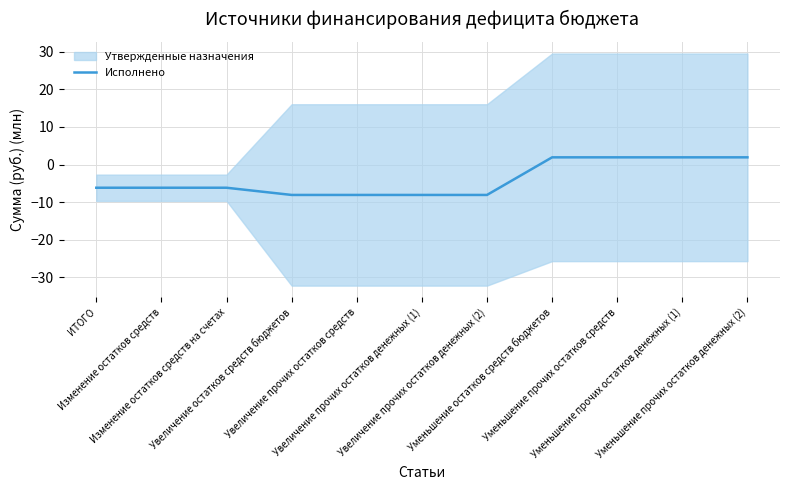

True or false: the data shows -6.2 at ИТОГО.

True